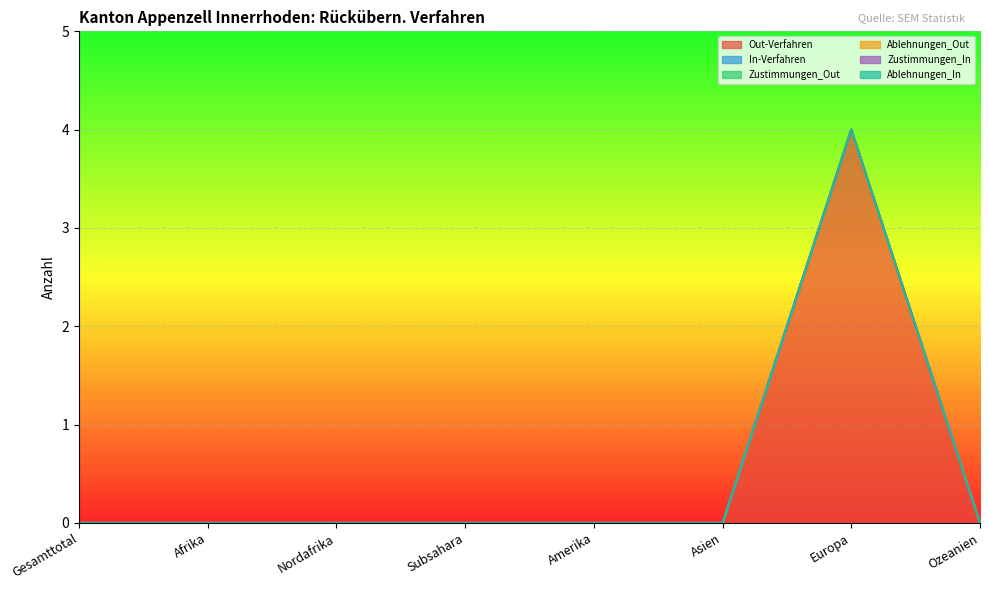

True or false: Ablehnungen_Out and Zustimmungen_Out cross at least once.

False